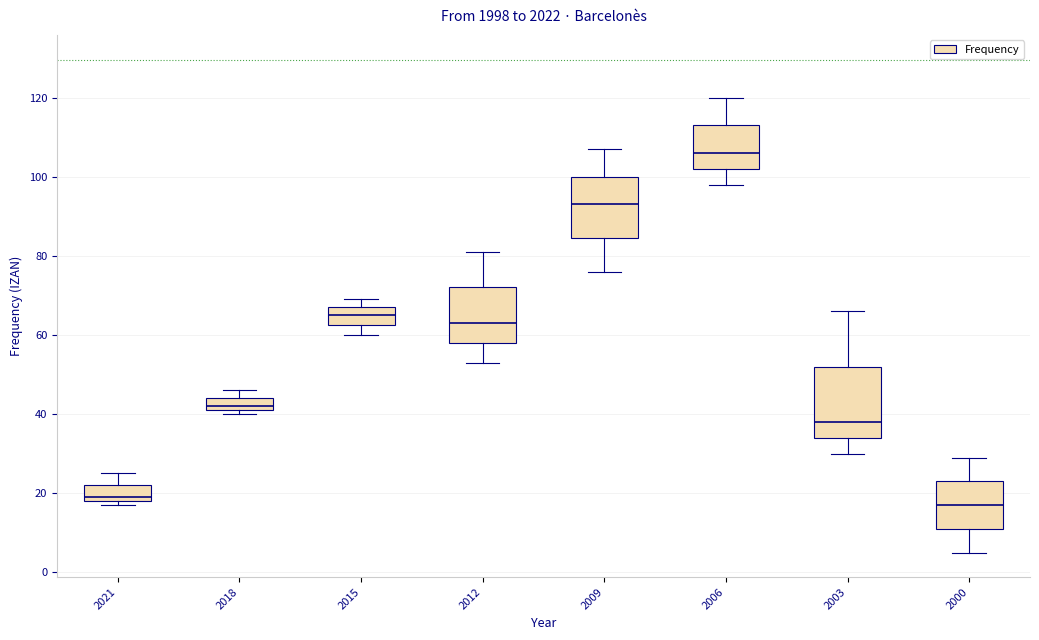

Reading left to right, transcribe this box plot: for each box, give where its median line is, the range the box spans, and where its two whiskers end, as read against the y-axis. The values are not printed on the chart, so give them approximately, as read against the axis.

2021: median 20, box 18 to 22, whiskers 18 (just below the box's lower edge) to 26
2018: median 42 (just above the box's lower edge), box 42 to 44, whiskers 40 to 46
2015: median 66, box 62 to 68, whiskers 60 to 70
2012: median 64, box 58 to 72, whiskers 54 to 82
2009: median 94, box 84 to 100, whiskers 76 to 108
2006: median 106, box 102 to 114, whiskers 98 to 120
2003: median 38, box 34 to 52, whiskers 30 to 66
2000: median 18, box 12 to 24, whiskers 6 to 30